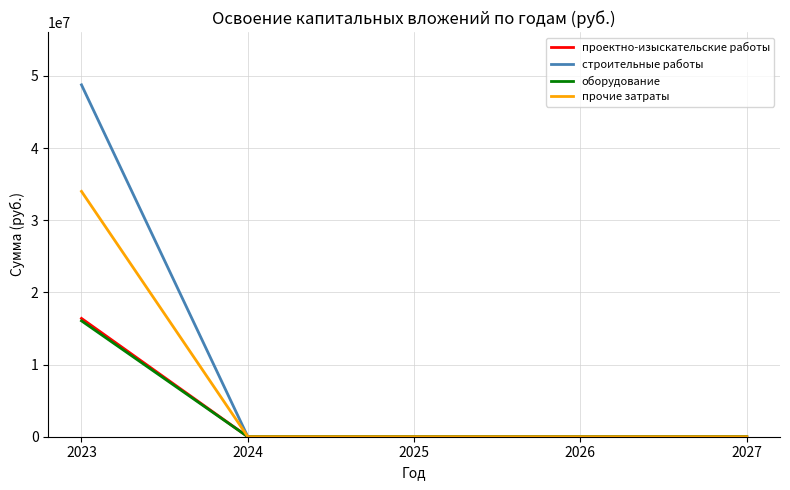

What is the average value of the проектно-изыскательские работы series?

3278144